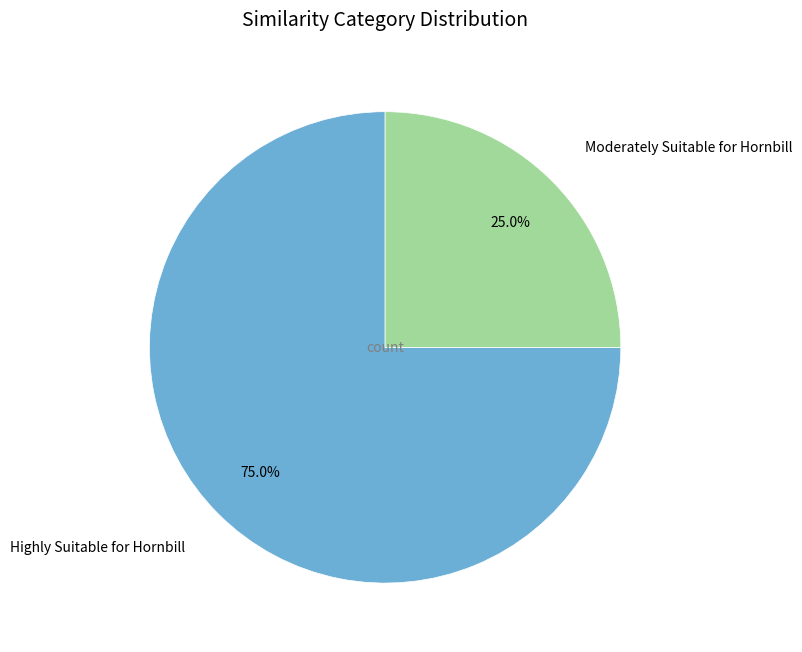

Rank the categories by value from highest to lowest.

Highly Suitable for Hornbill, Moderately Suitable for Hornbill